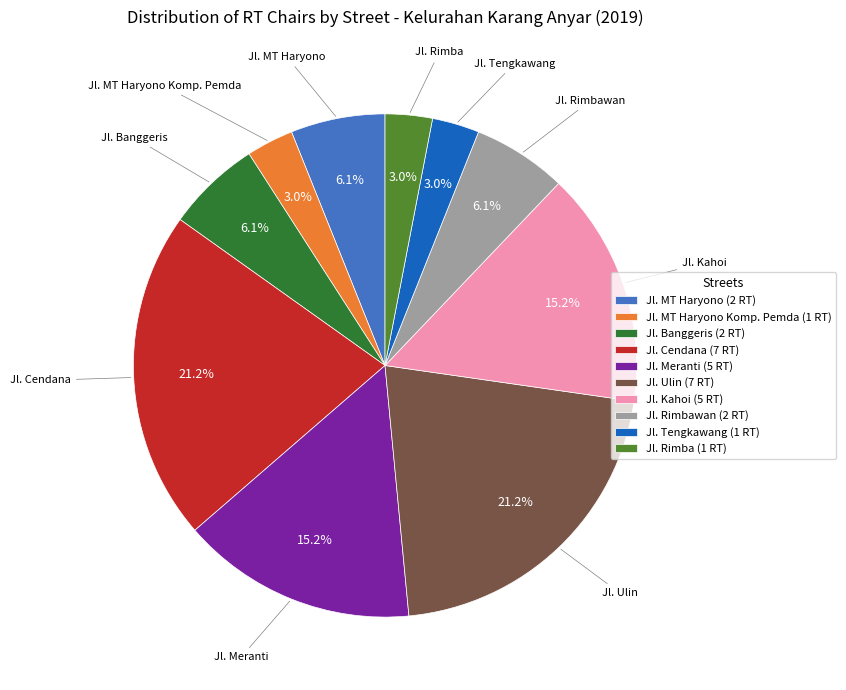

Does any single category account for the majority?

No